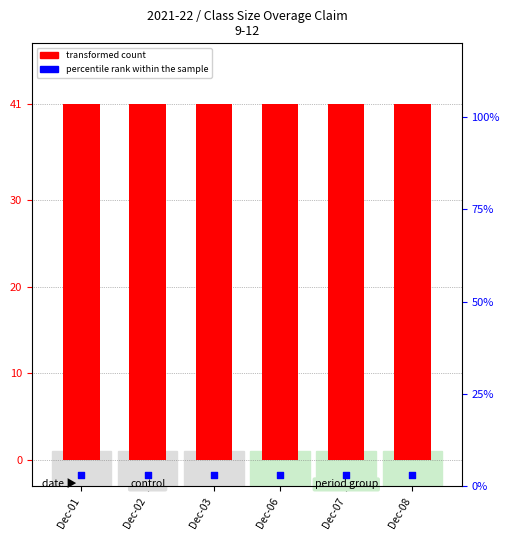

At which category is the sum across all series the highest?

Dec-01